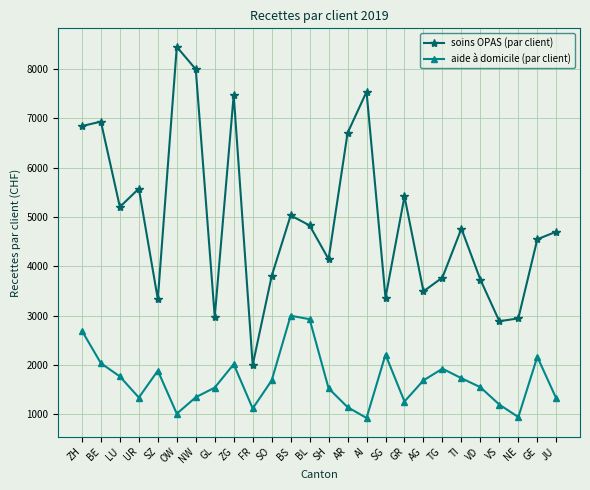

True or false: aide à domicile (par client) and soins OPAS (par client) cross at least once.

False